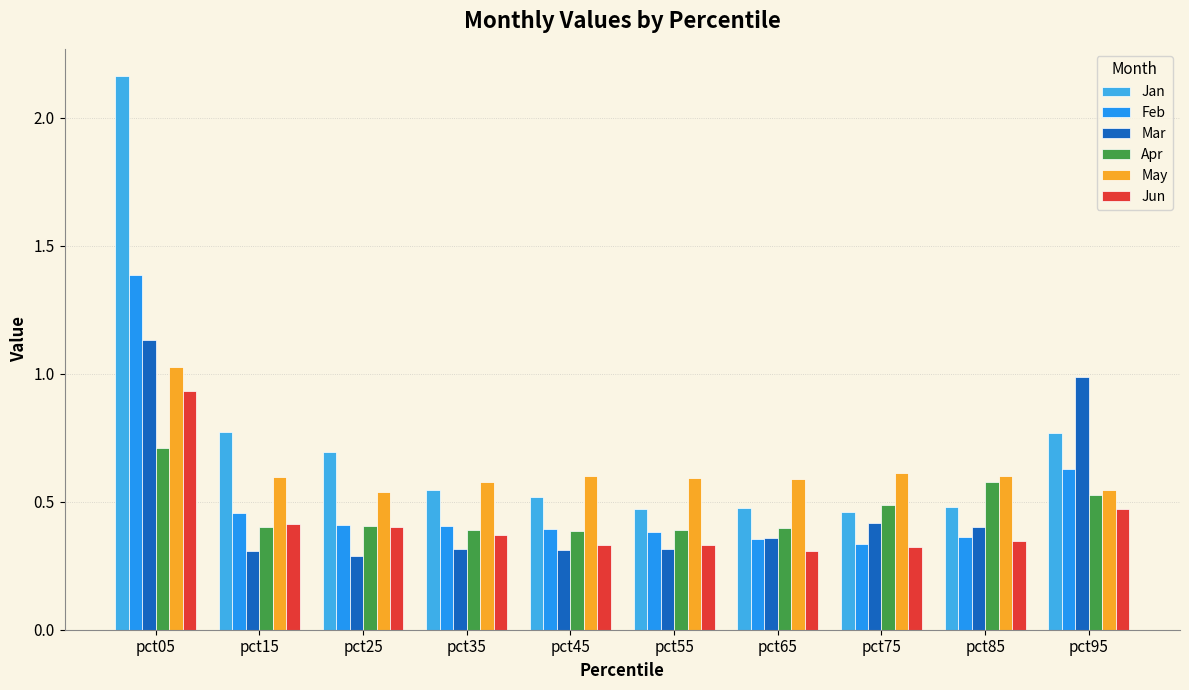

List the series in order of their peak value, lowest first.

Apr, Jun, May, Mar, Feb, Jan